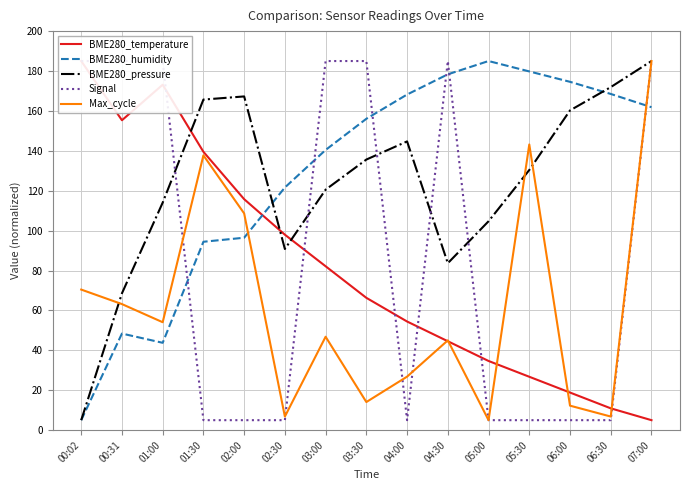

The Max_cycle series shows 14.1 at 03:30. True or false?

True